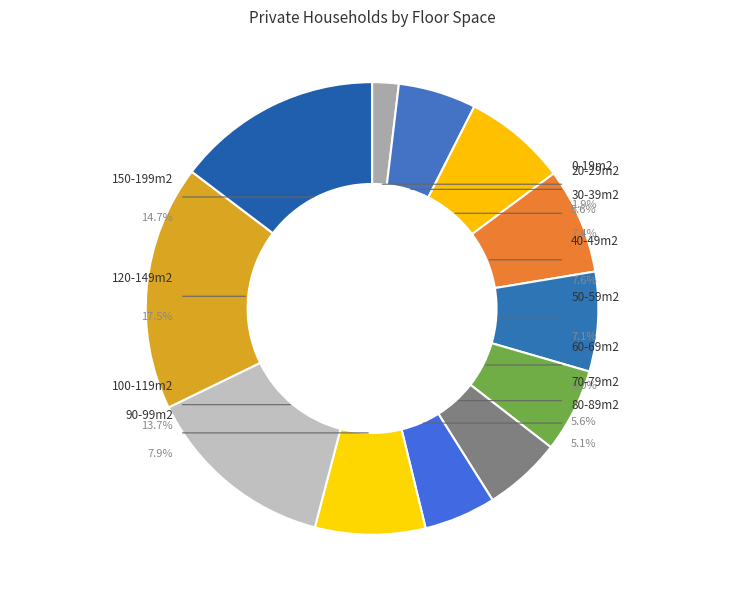

Is there a majority slice in this chart?

No